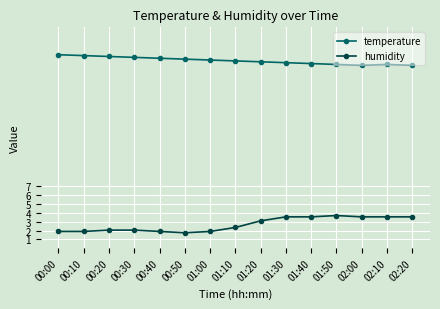

Is it true that temperature equals 20.9 at 01:40?

True